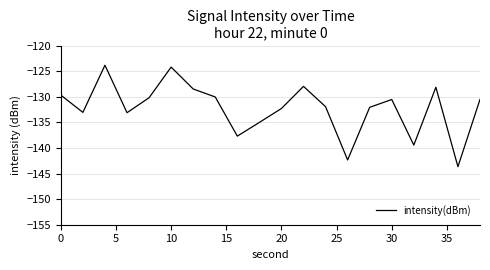

What is the difference between the maximum and minimum values?

19.8